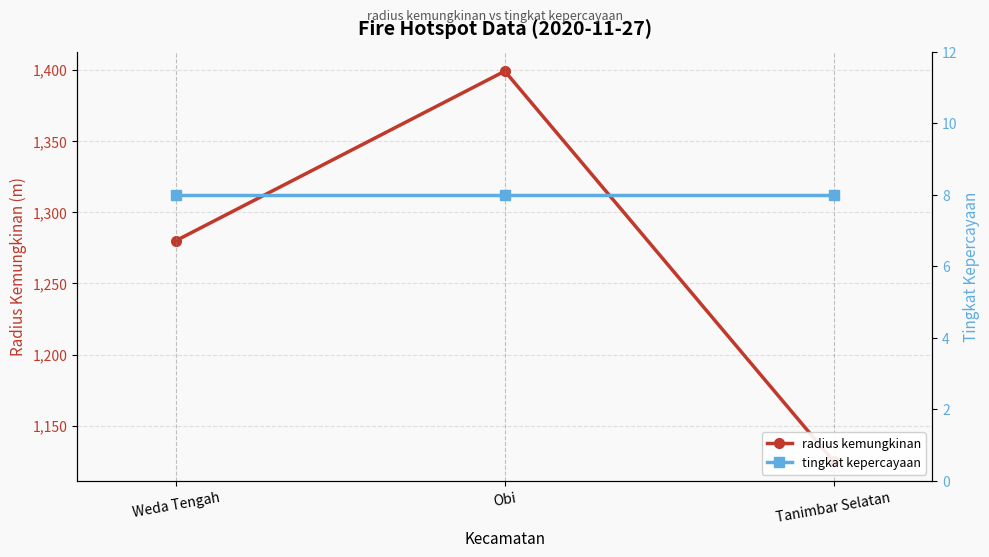

What is the total value across all series at Obi?

1407